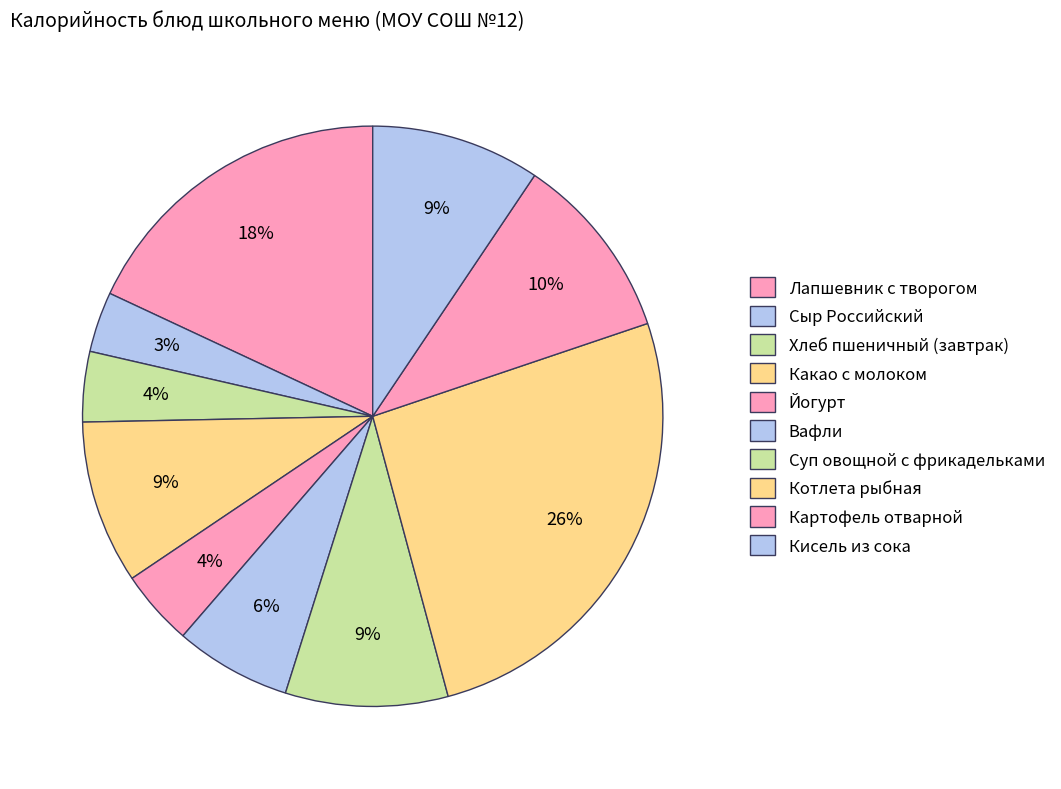

Approximately how many times larger is the value at Какао с молоком compared to Суп овощной с фрикадельками?

1.0